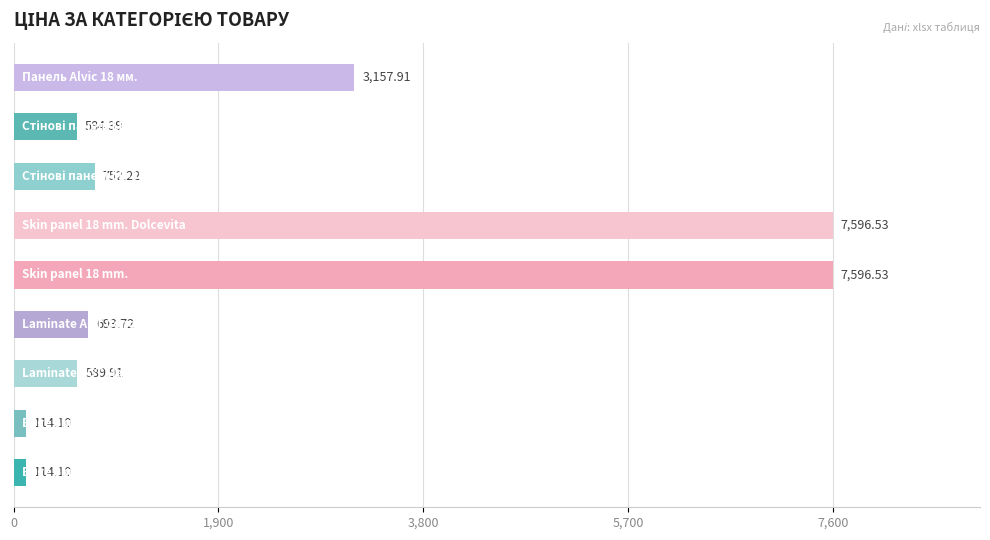

What is the average value?

2355.5